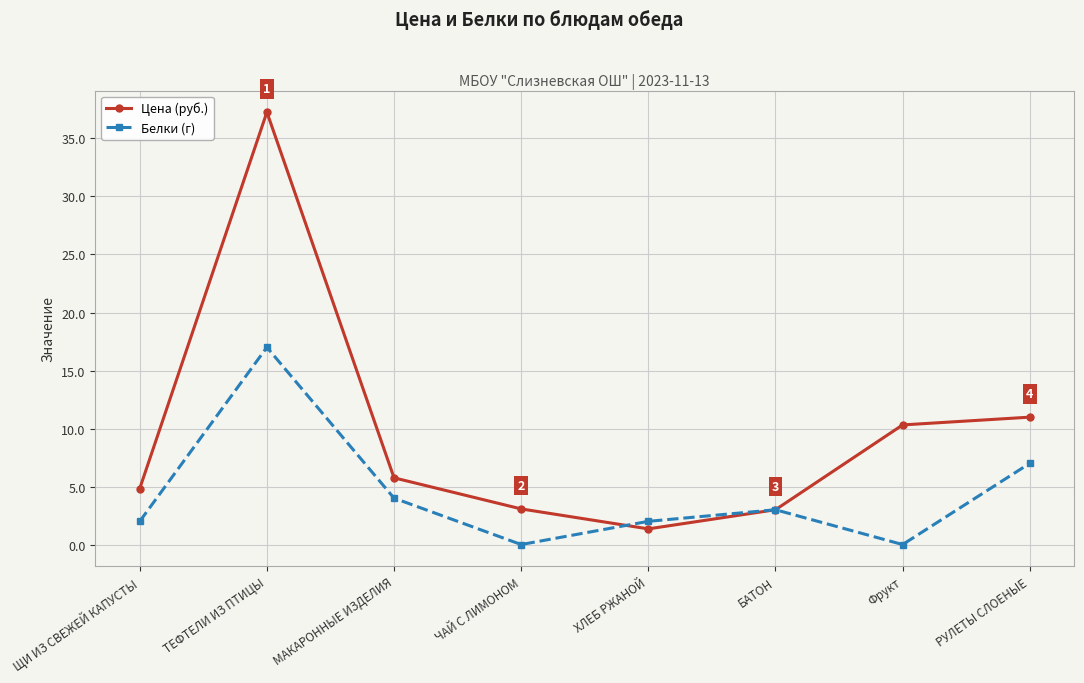

How many lines are shown in the chart?

2